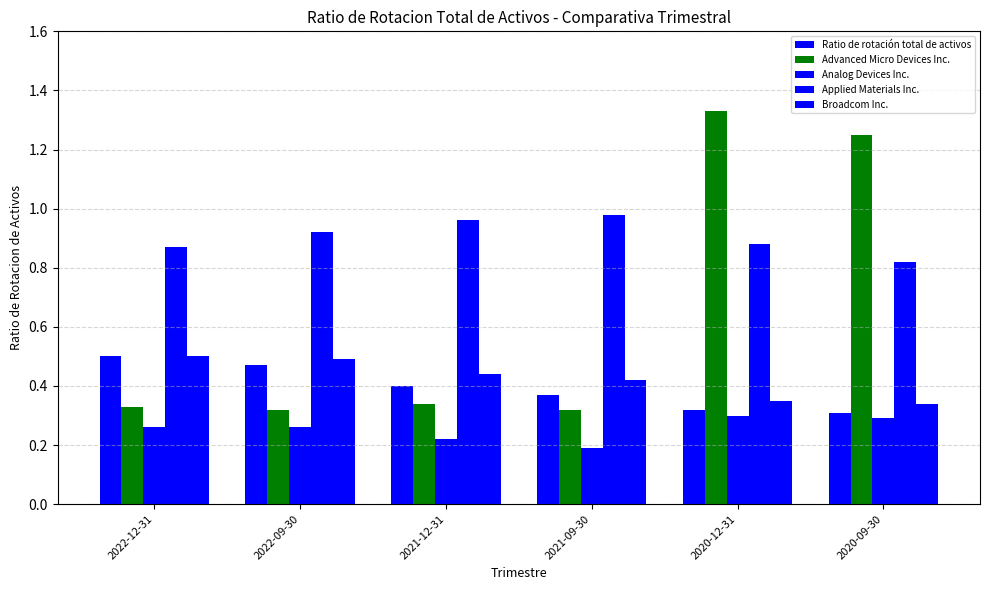

What is the greatest value displayed?

1.3